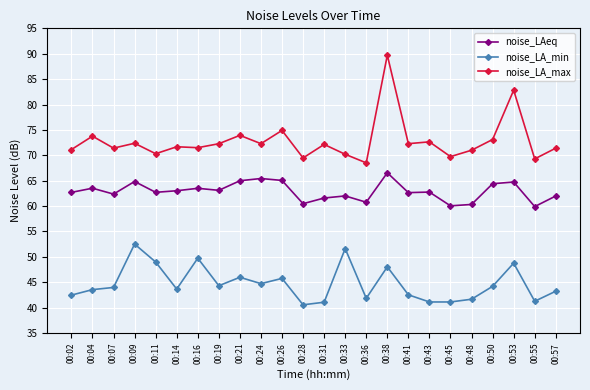

Is this an area chart (filled region under the line)?

No